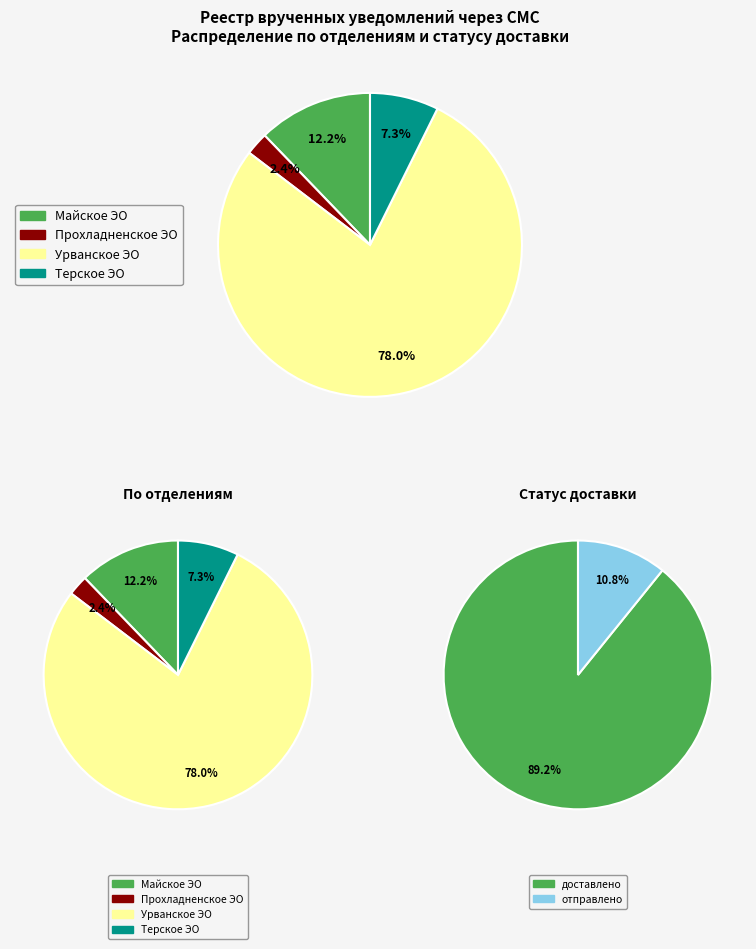

Which category has the biggest portion of the pie?

Урванское ЭО